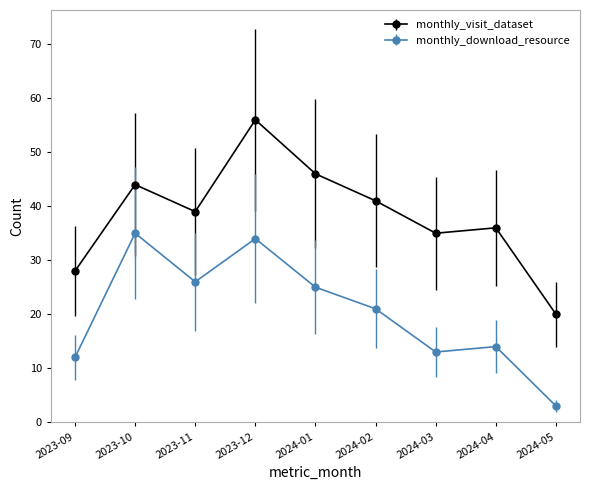

What is the maximum value shown in the chart?

56